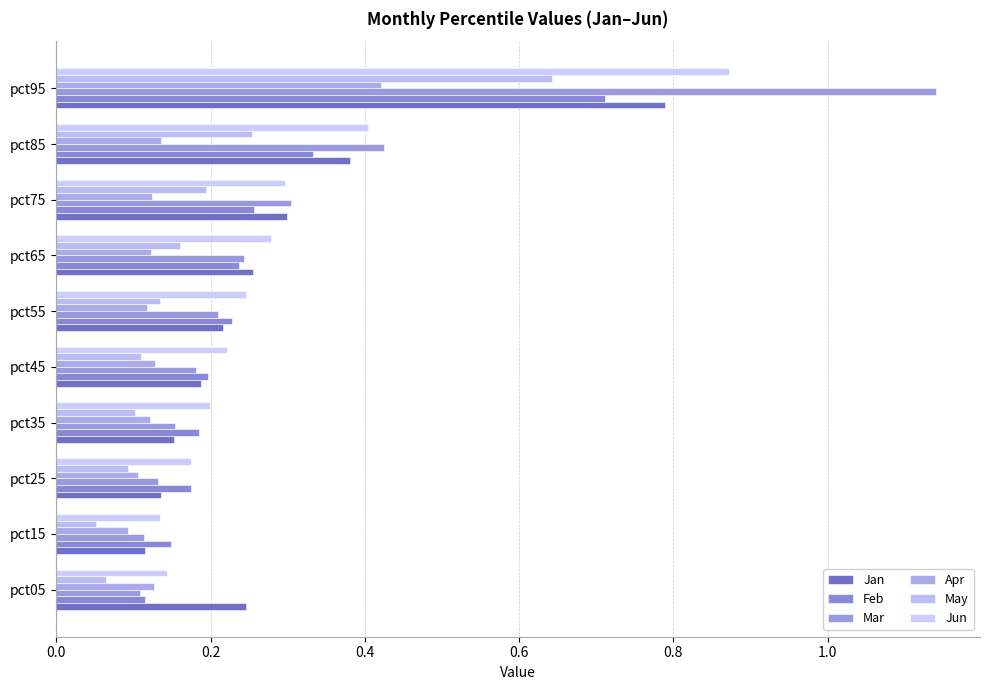

Count the number of data series in this chart.

6